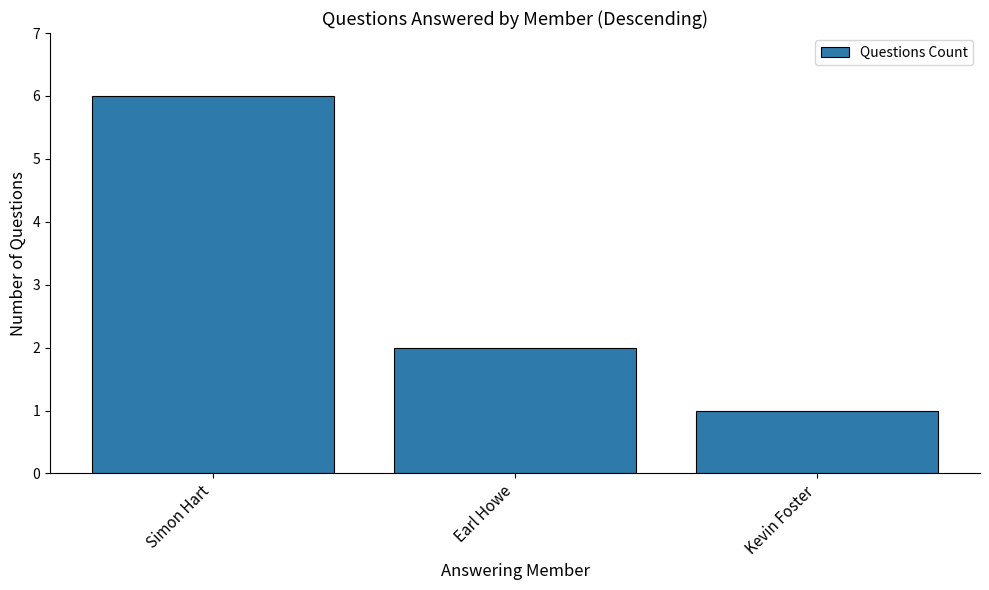

Reading left to right, what are all the values shown in this chart?

Simon Hart=6	Earl Howe=2	Kevin Foster=1